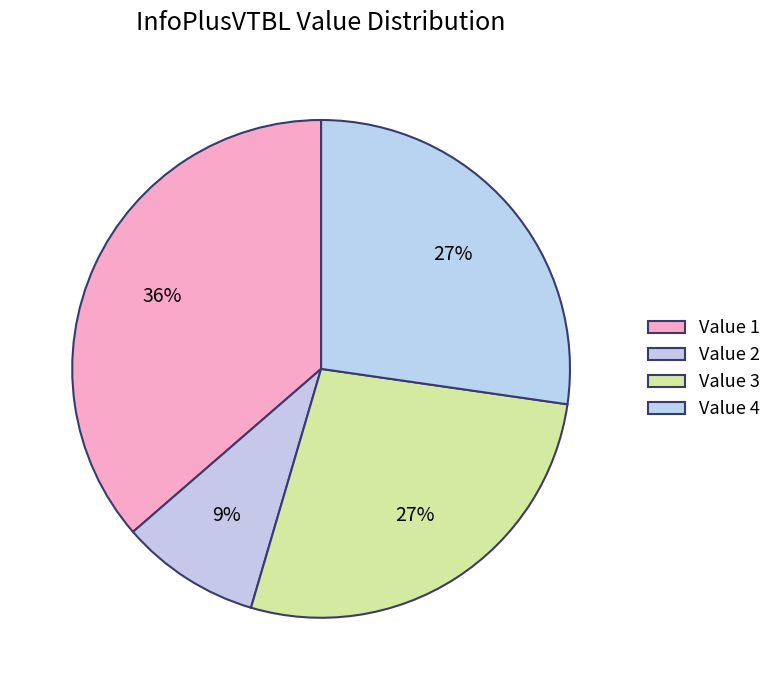

How many segments does this pie chart have?

4